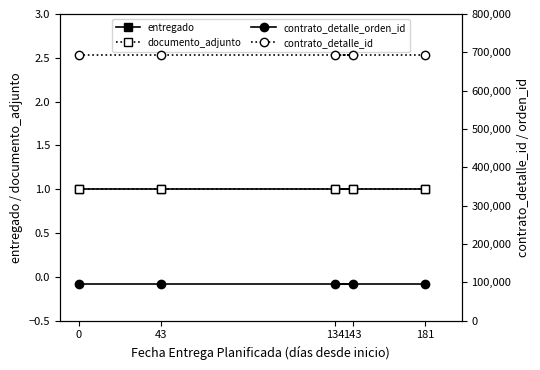

How many data points does each series have?

5